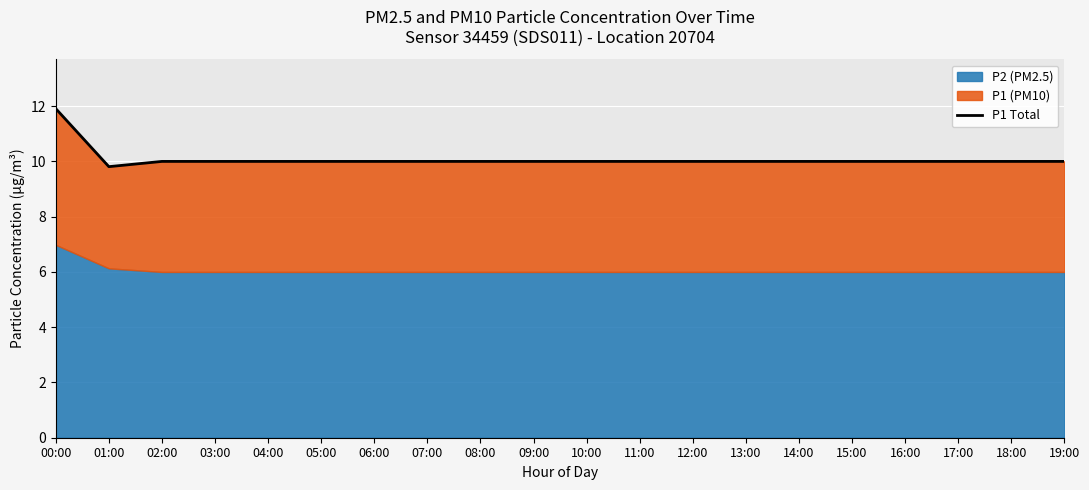

List the labels in order of value, smallest first.

01:00, 02:00, 03:00, 04:00, 05:00, 06:00, 07:00, 08:00, 09:00, 10:00, 11:00, 12:00, 13:00, 14:00, 15:00, 16:00, 17:00, 18:00, 19:00, 00:00